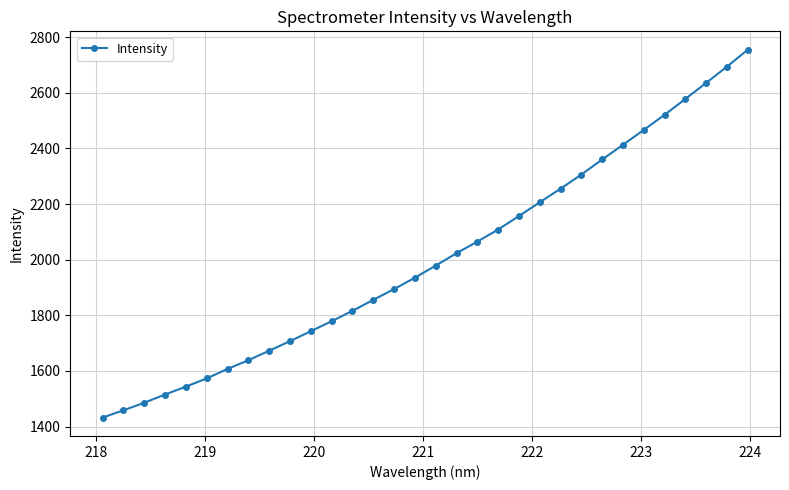

What is the greatest value displayed?

2754.8